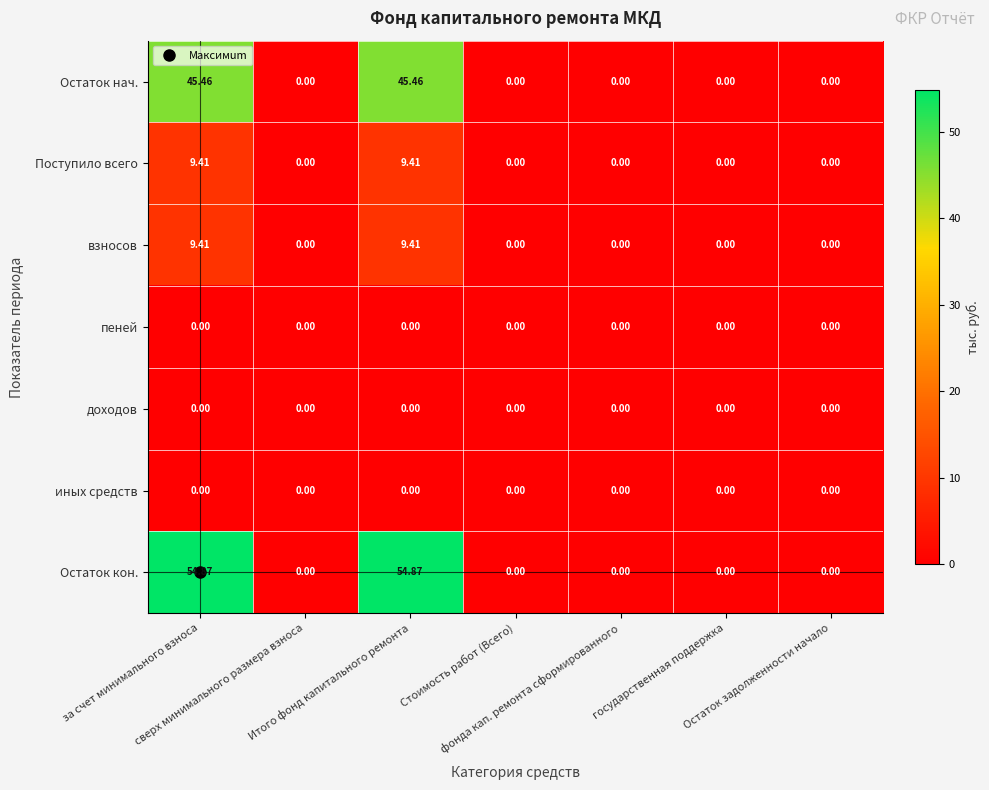

Which series has the largest total across all categories?

Остаток кон.